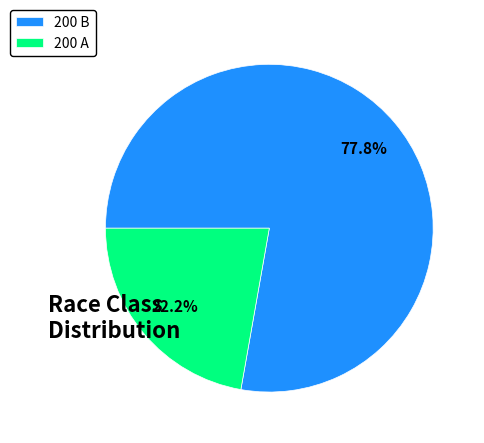

Which category accounts for the majority?

200 B